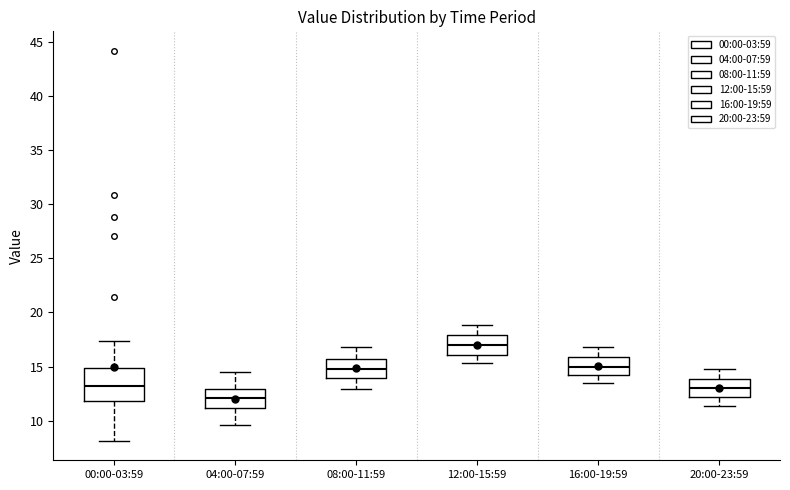

Where does the upper whisker of the box for 04:00-07:59 end on the y-axis? The values are not printed on the chart, so give them approximately, as read against the axis.

14.5